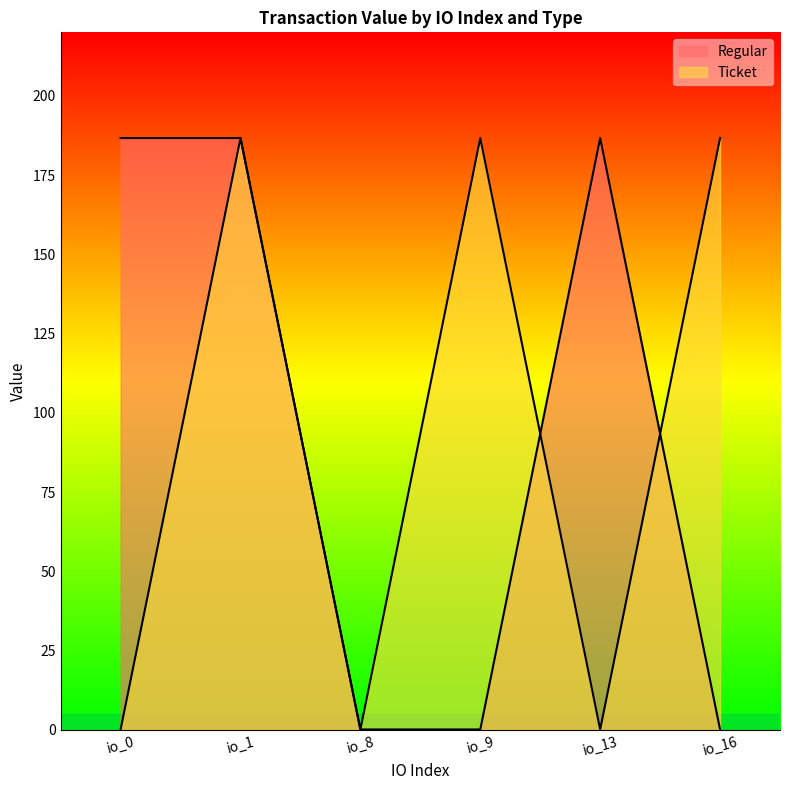

What is the value of the Regular point at the 6th from the left?

0.1